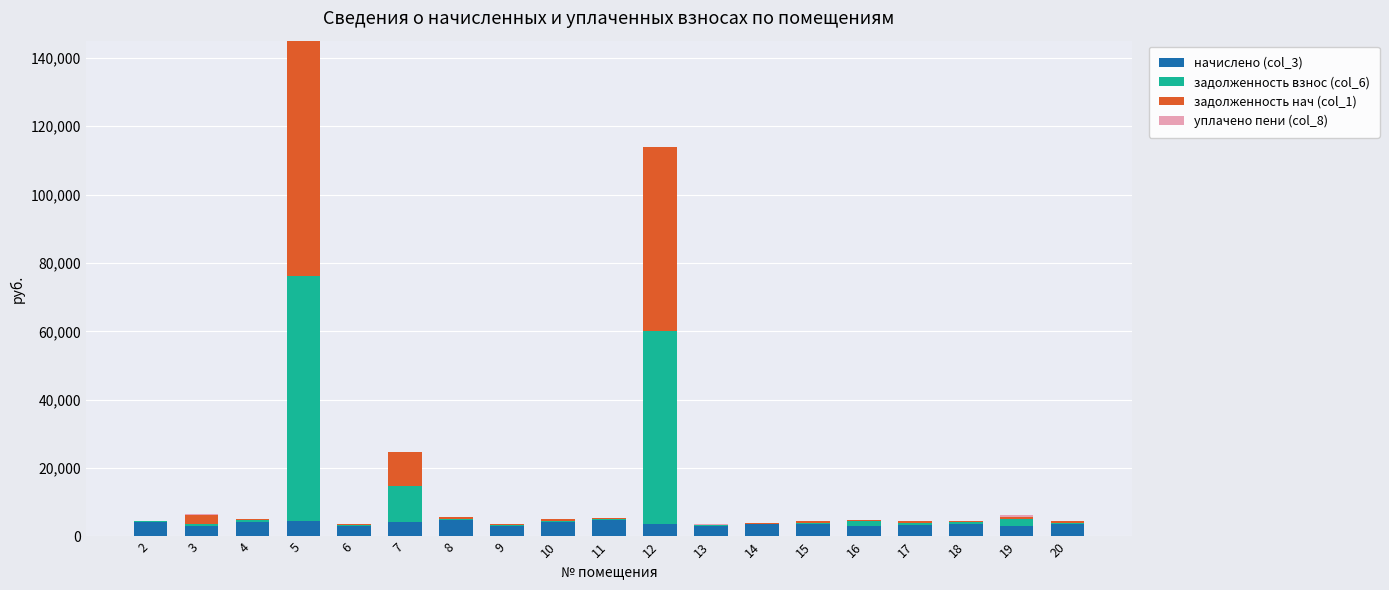

At which category is the sum across all series the highest?

5